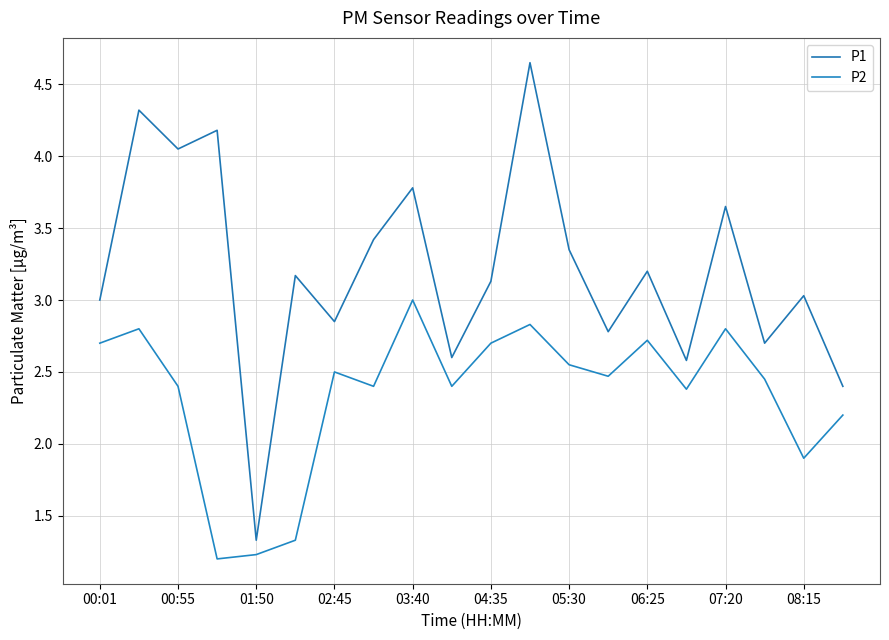

True or false: P2 and P1 intersect in this chart.

False